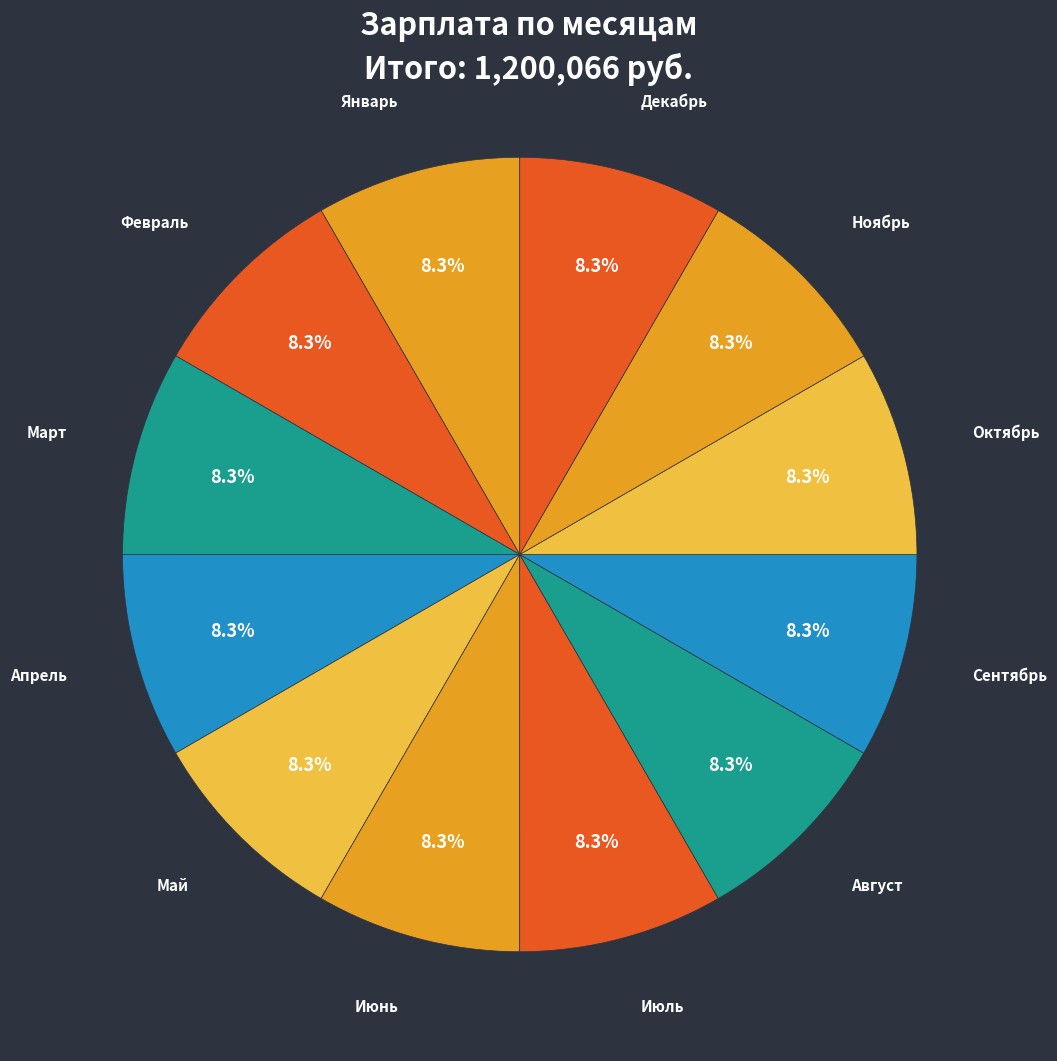

Count the number of slices in the pie.

12